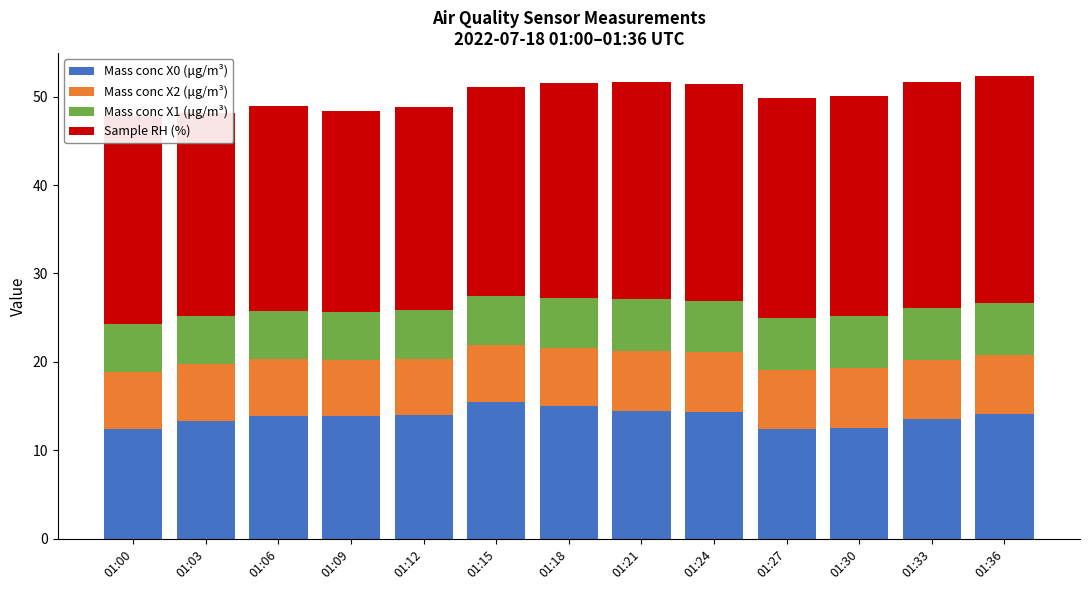

What is the sum of all Mass conc X0 (μg/m³) values?

179.4